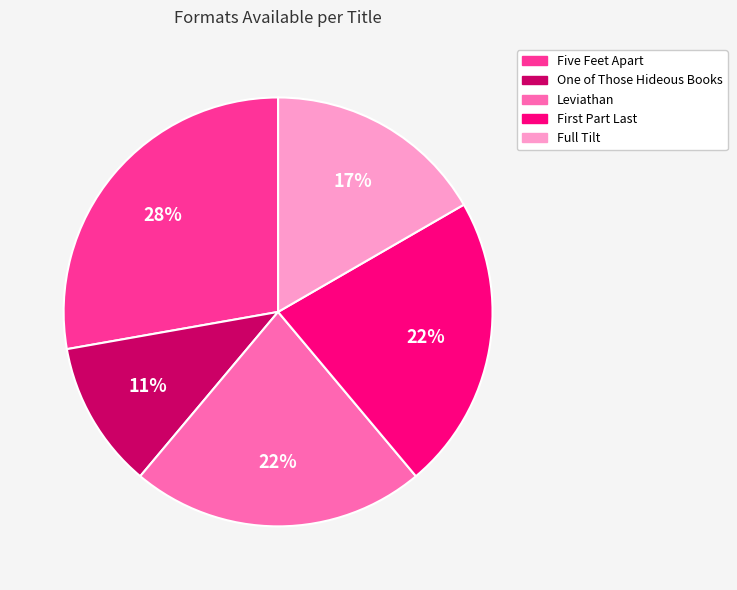

To the nearest percent, what percentage of the pie is Leviathan?

22%